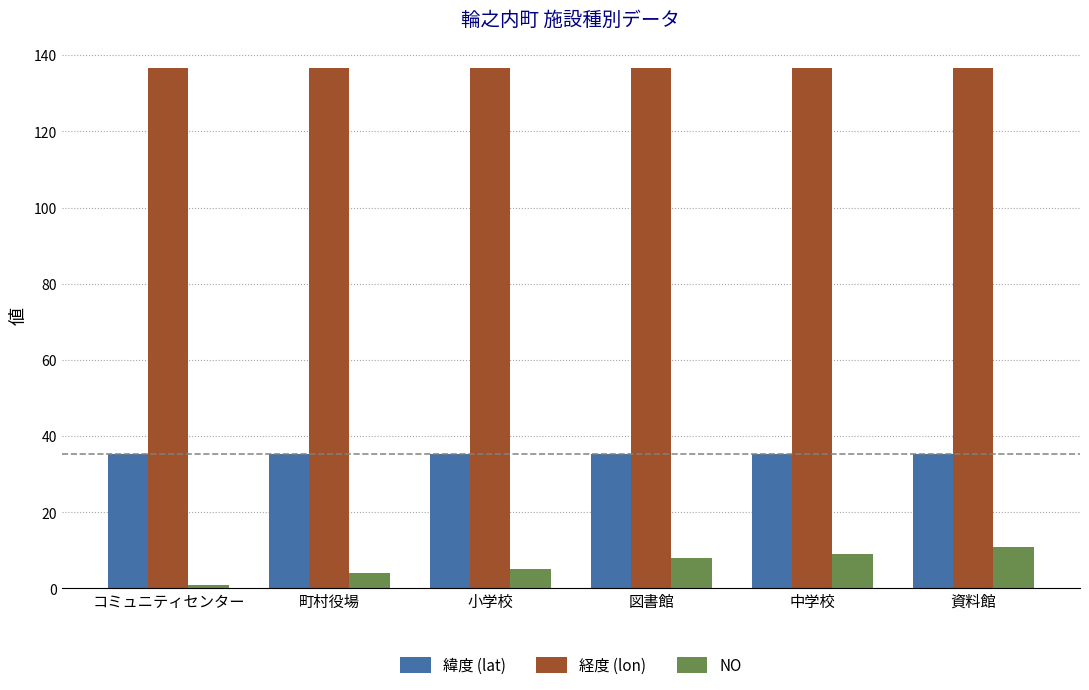

At which label does NO reach its peak?

資料館